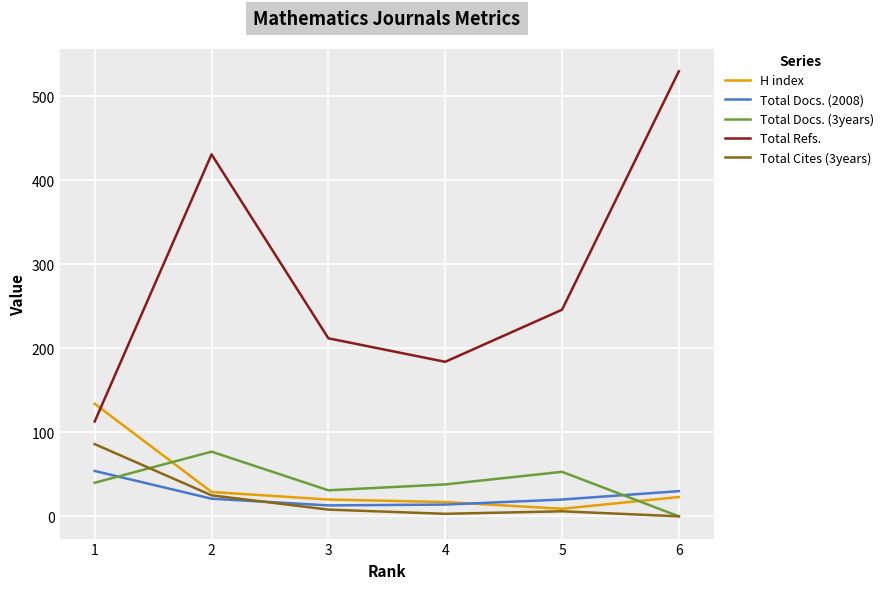

True or false: Total Docs. (3years) has more than 2 points higher than both neighbors.

False